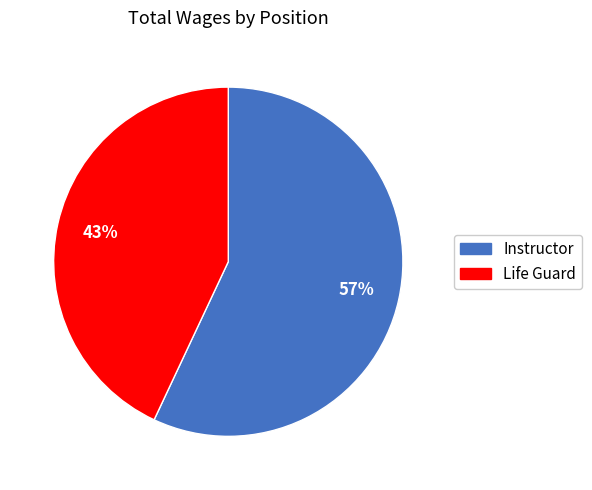

What is the ratio of the value at Instructor to the value at Life Guard?

1.3